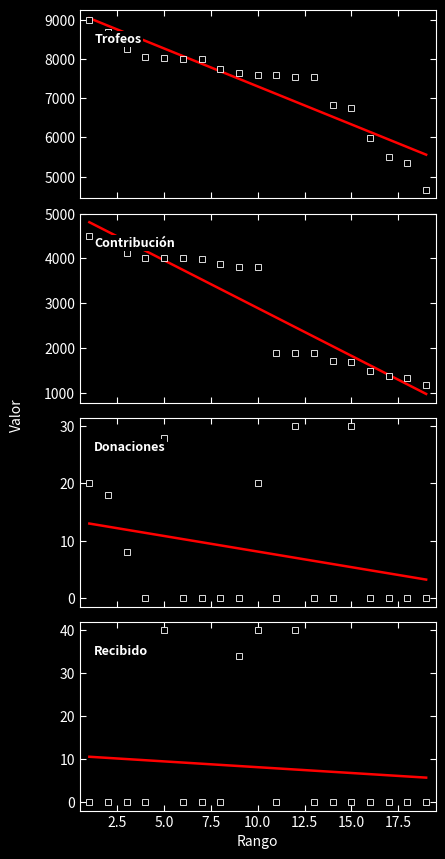

List the labels in order of Recibido value, smallest first.

1, 2, 3, 4, 6, 7, 8, 11, 13, 14, 15, 16, 17, 18, 19, 9, 5, 10, 12